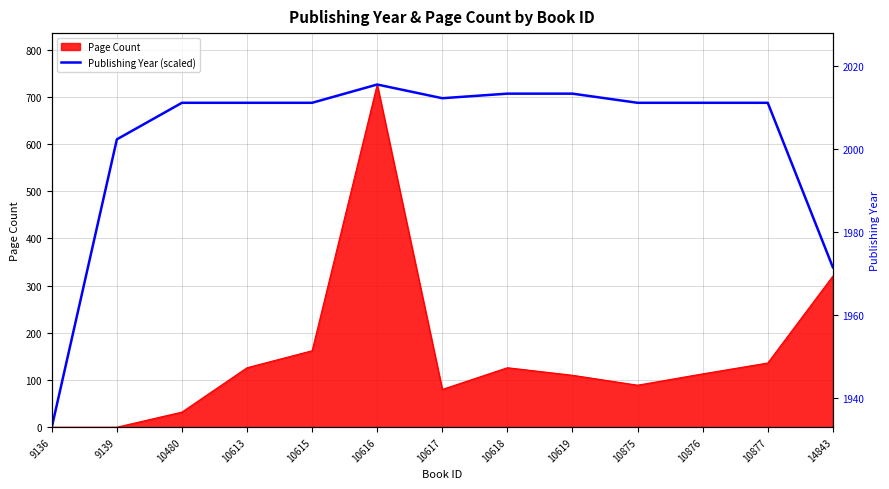

Which label corresponds to the smallest value in the chart?

9136